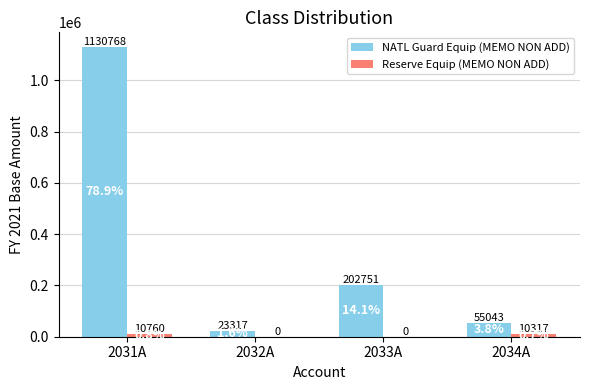

At which label does NATL Guard Equip (MEMO NON ADD) first exceed 202751?

2031A